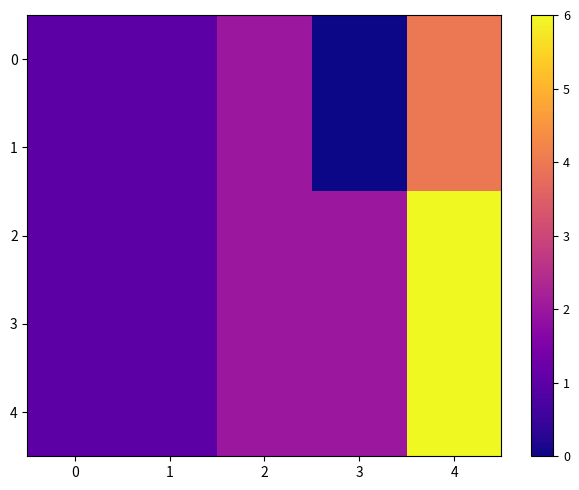

Reading left to right, list all the values displayed in this chart.

0: 0=1	1=1	2=2	3=0	4=4
1: 0=1	1=1	2=2	3=0	4=4
2: 0=1	1=1	2=2	3=2	4=6
3: 0=1	1=1	2=2	3=2	4=6
4: 0=1	1=1	2=2	3=2	4=6